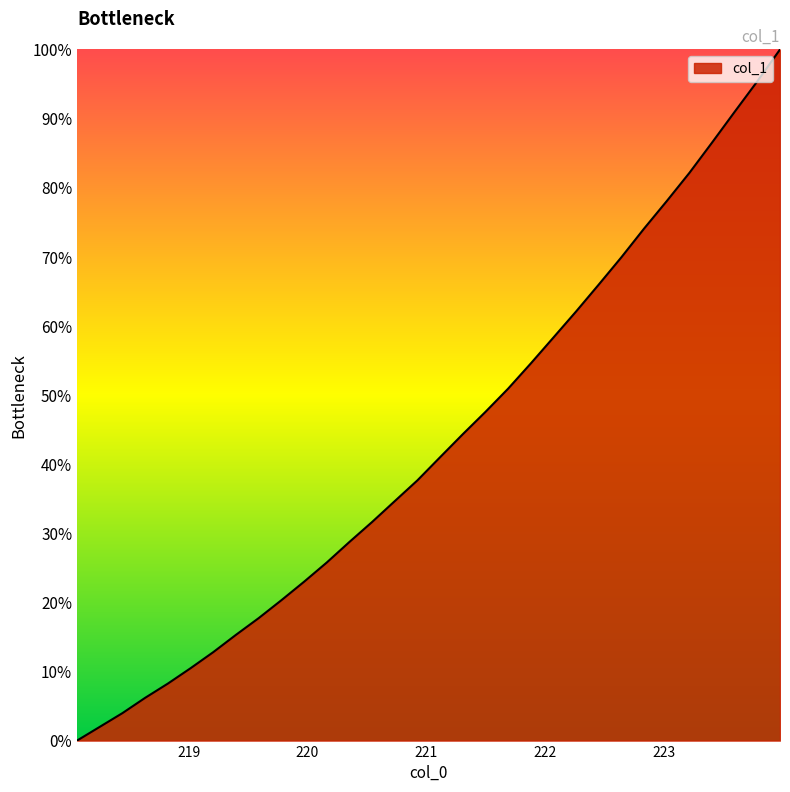

What is the difference between the maximum and minimum values?

100.0